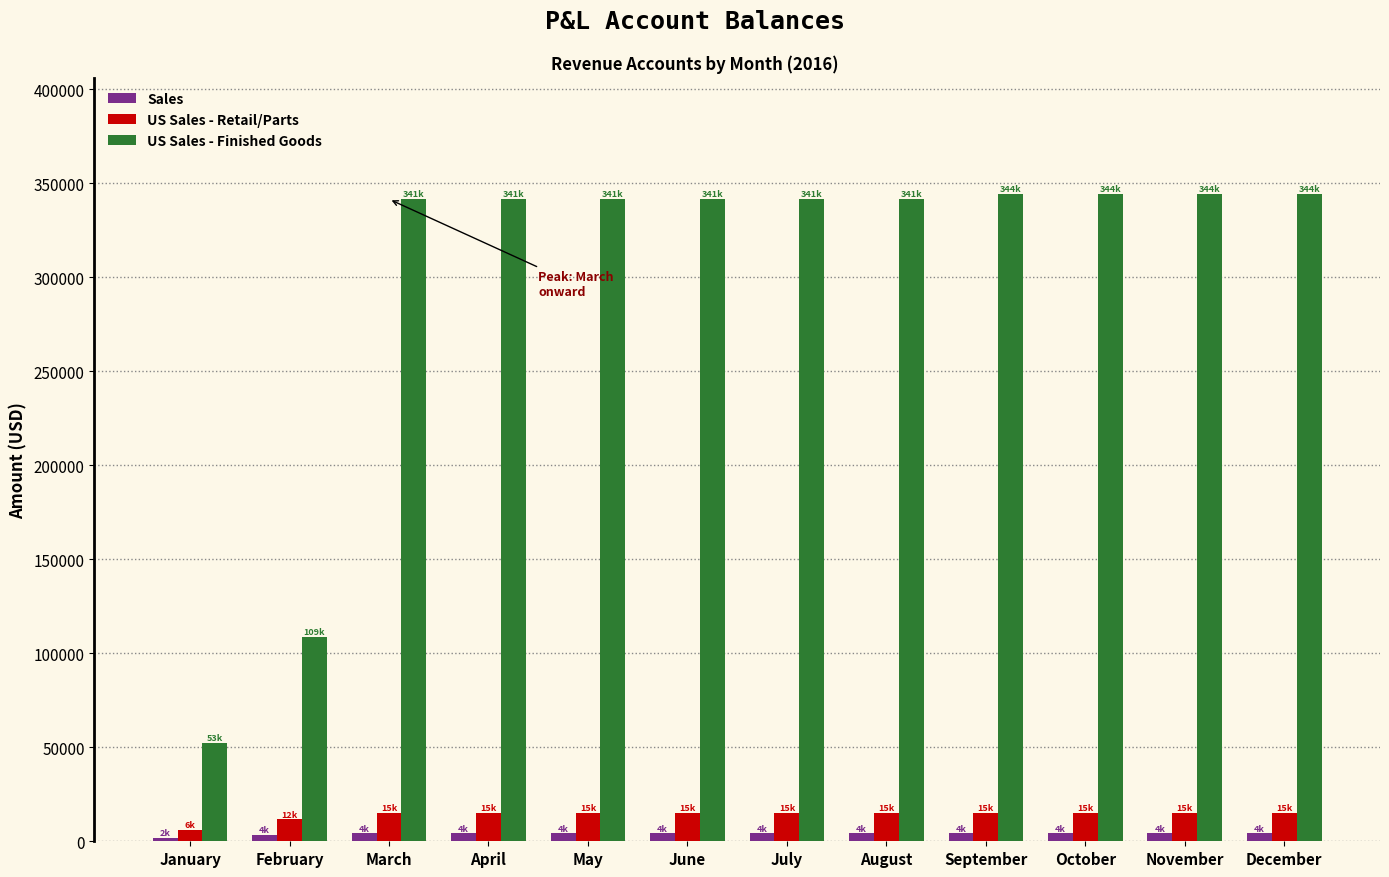

What is the maximum value for US Sales - Retail/Parts?

14816.1